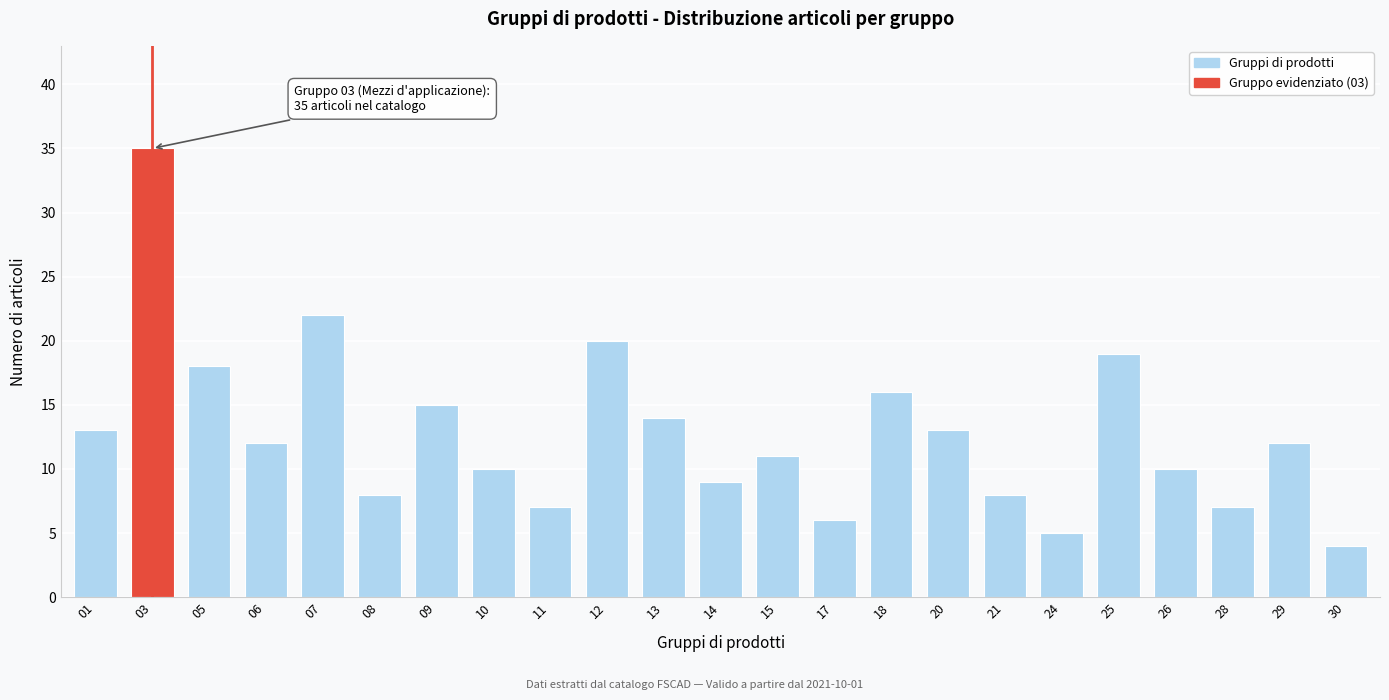

Reading left to right, what are all the values shown in this chart?

13	35	18	12	22	8	15	10	7	20	14	9	11	6	16	13	8	5	19	10	7	12	4